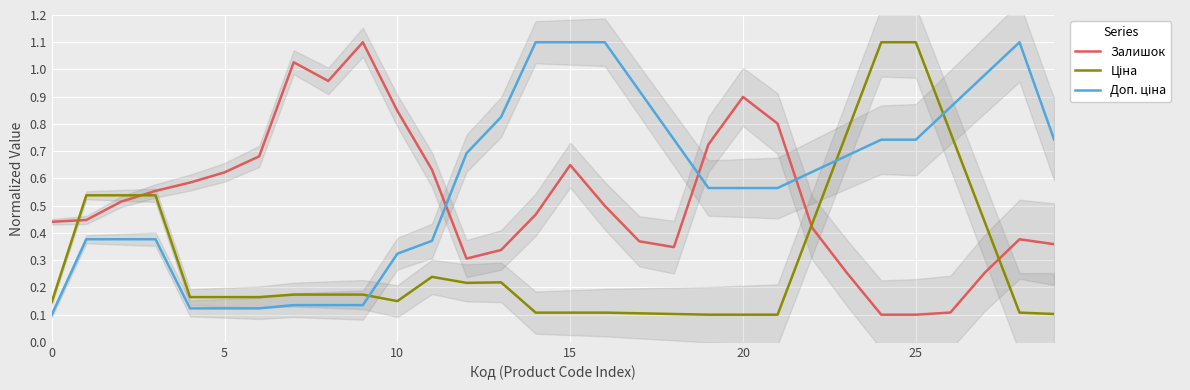

What is the difference between the highest and lowest values at 9?

1.0